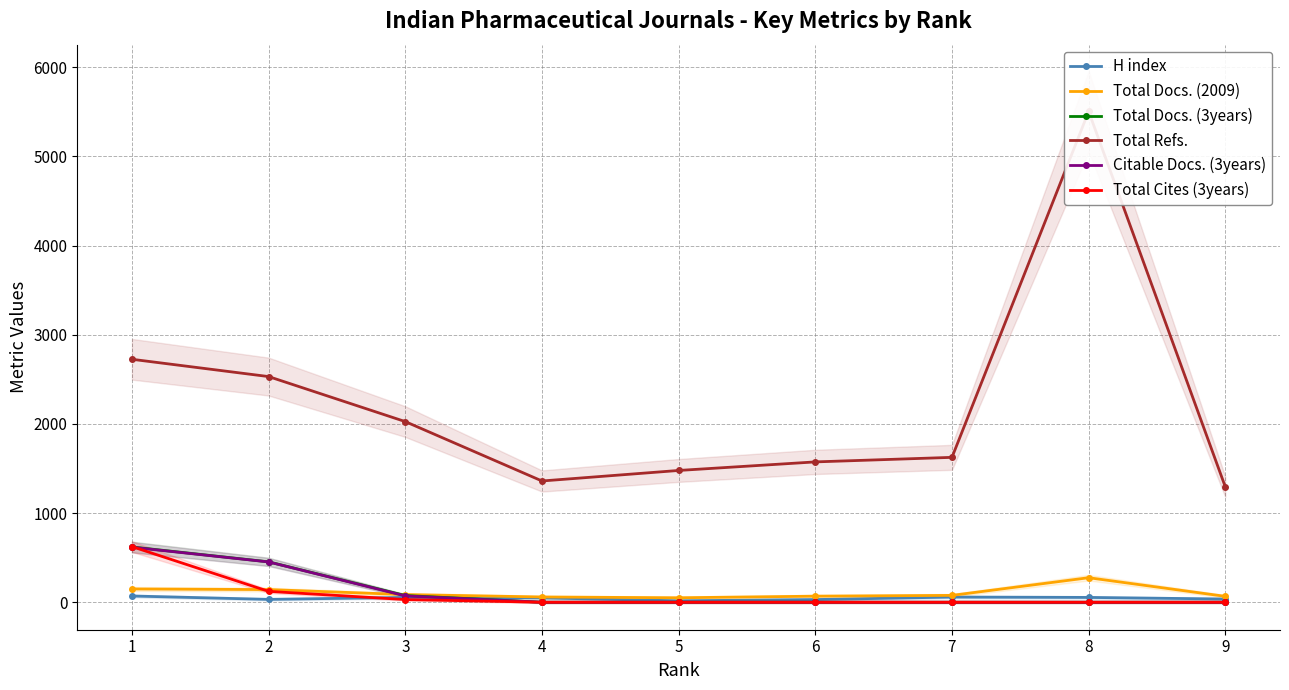

True or false: Total Docs. (3years) and Citable Docs. (3years) cross at least once.

False